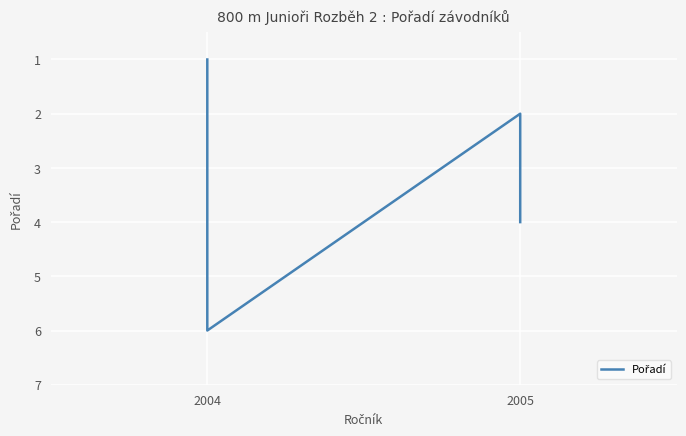

Where is the first local maximum?

2004